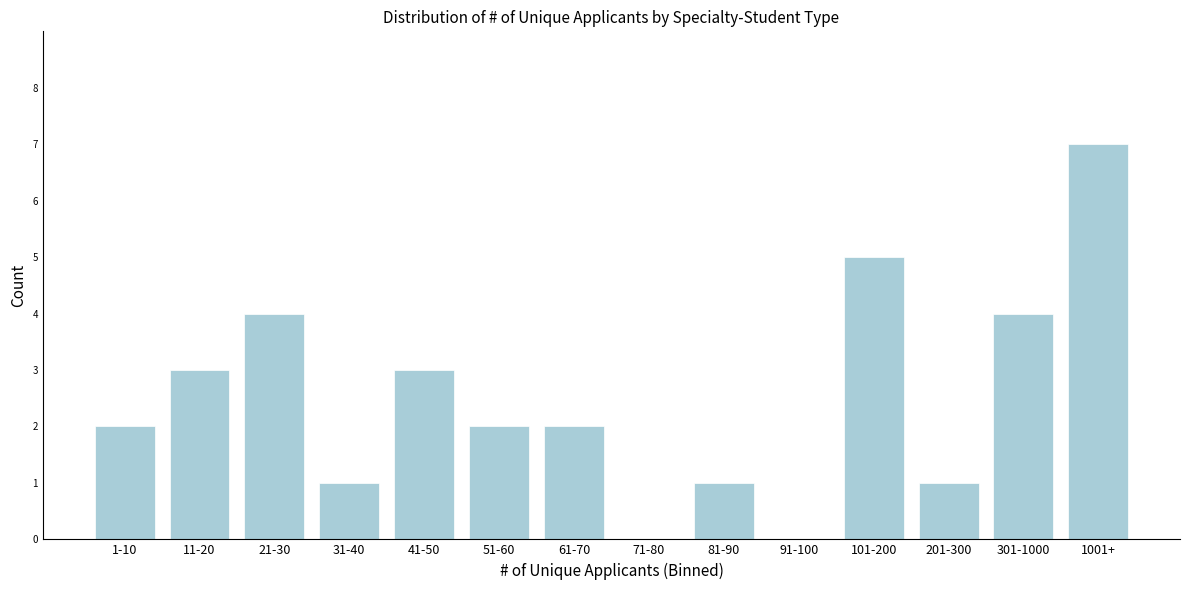

Reading left to right, list all the values displayed in this chart.

1-10=2	11-20=3	21-30=4	31-40=1	41-50=3	51-60=2	61-70=2	71-80=0	81-90=1	91-100=0	101-200=5	201-300=1	301-1000=4	1001+=7